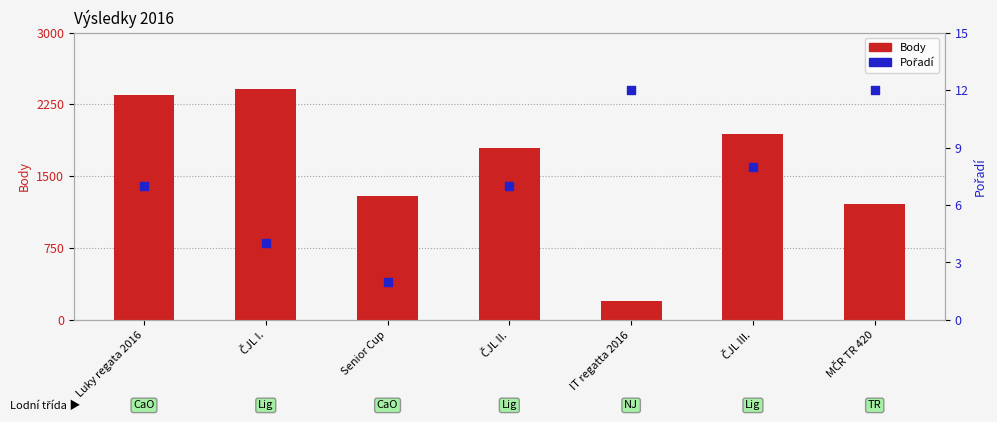

What are all the series names shown in the legend?

Body, Pořadí